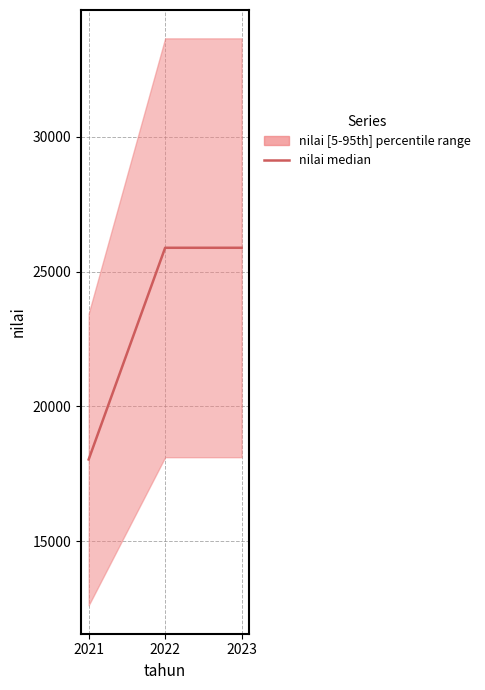

Is it true that the value at 2021 is 27869?

False